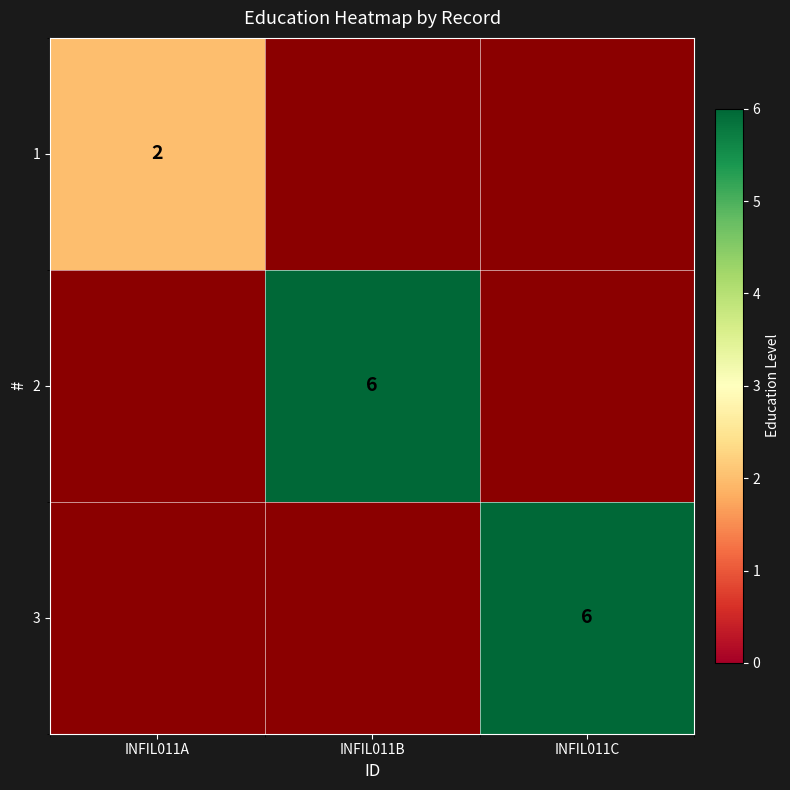

The value of 2 at INFIL011B is 9. True or false?

False